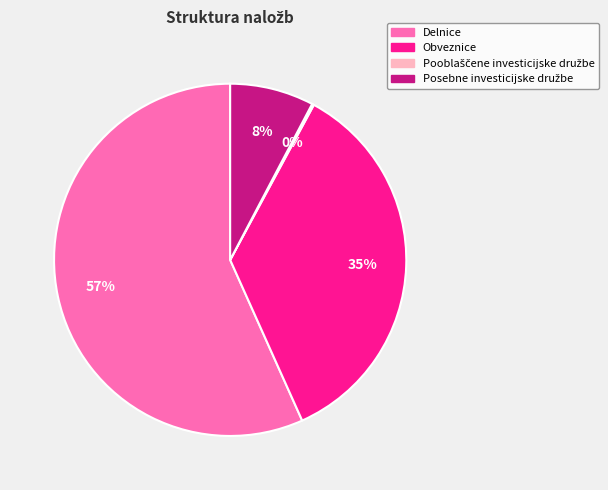

Which category has the biggest portion of the pie?

Delnice